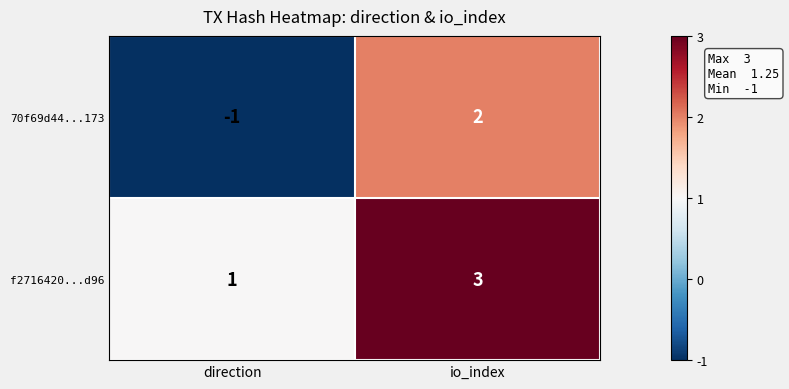

At how many categories does at least one series exceed 2?

1